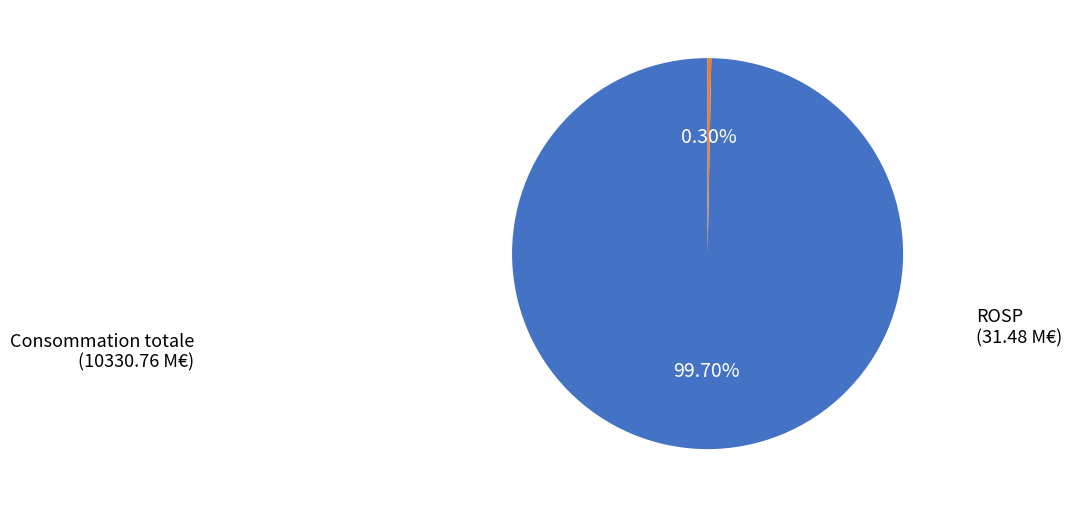

Is there a majority slice in this chart?

Yes